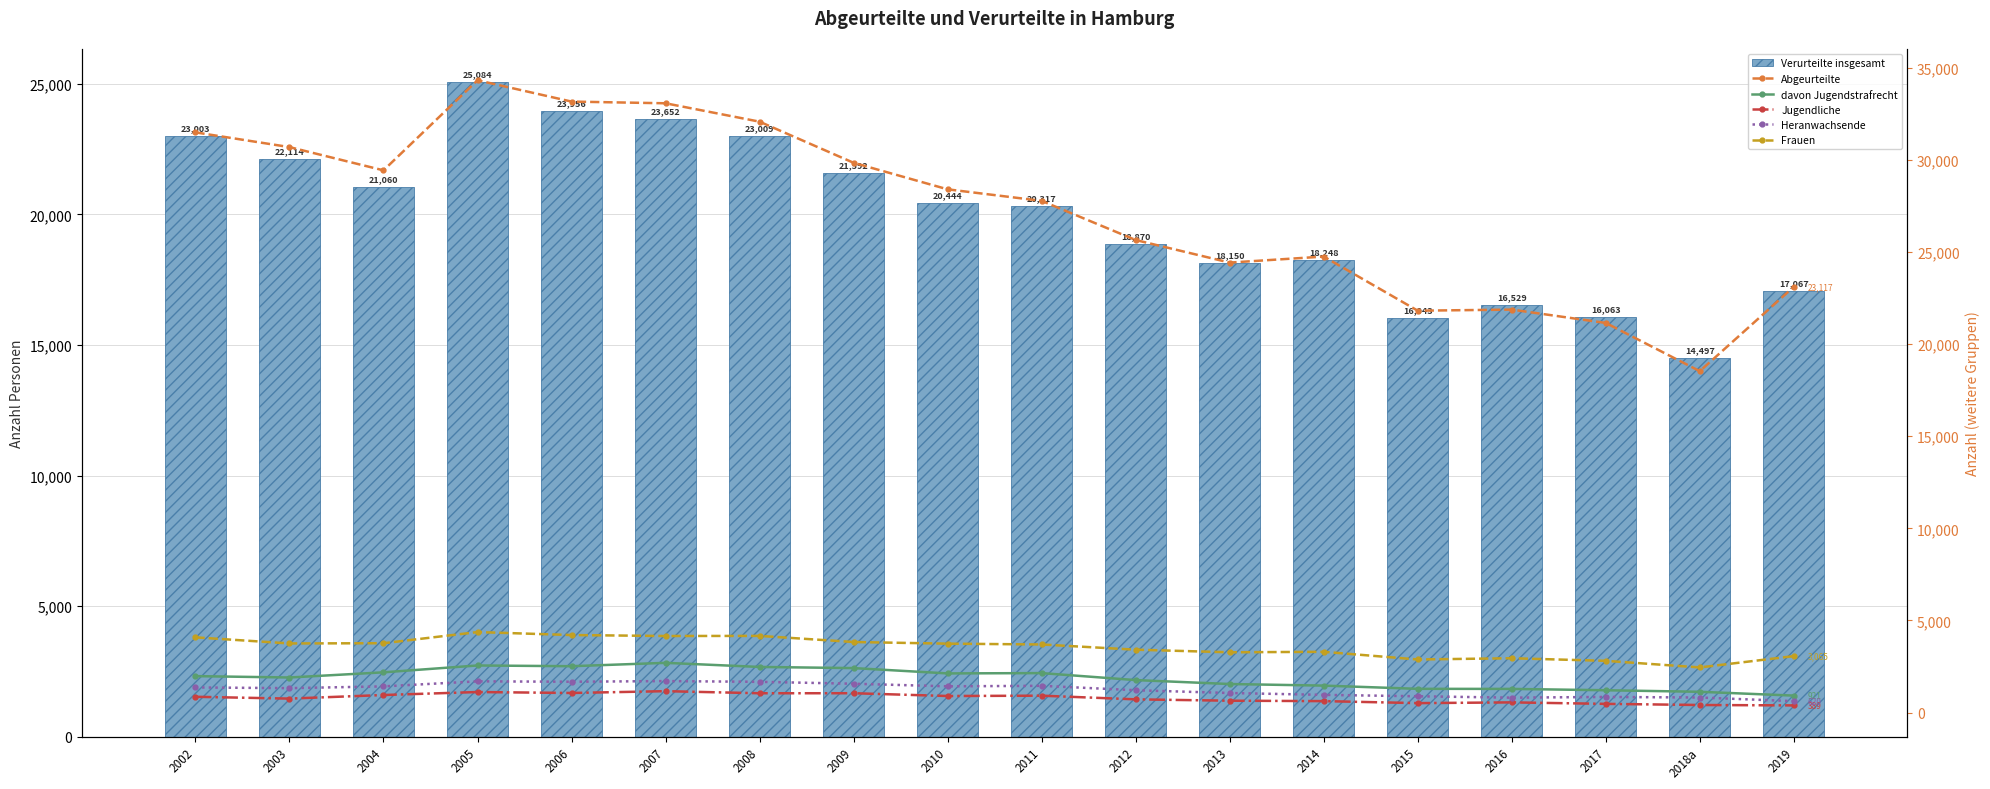

What is the approximate value of davon Jugendstrafrecht at 2002, to the nearest 50?

2000